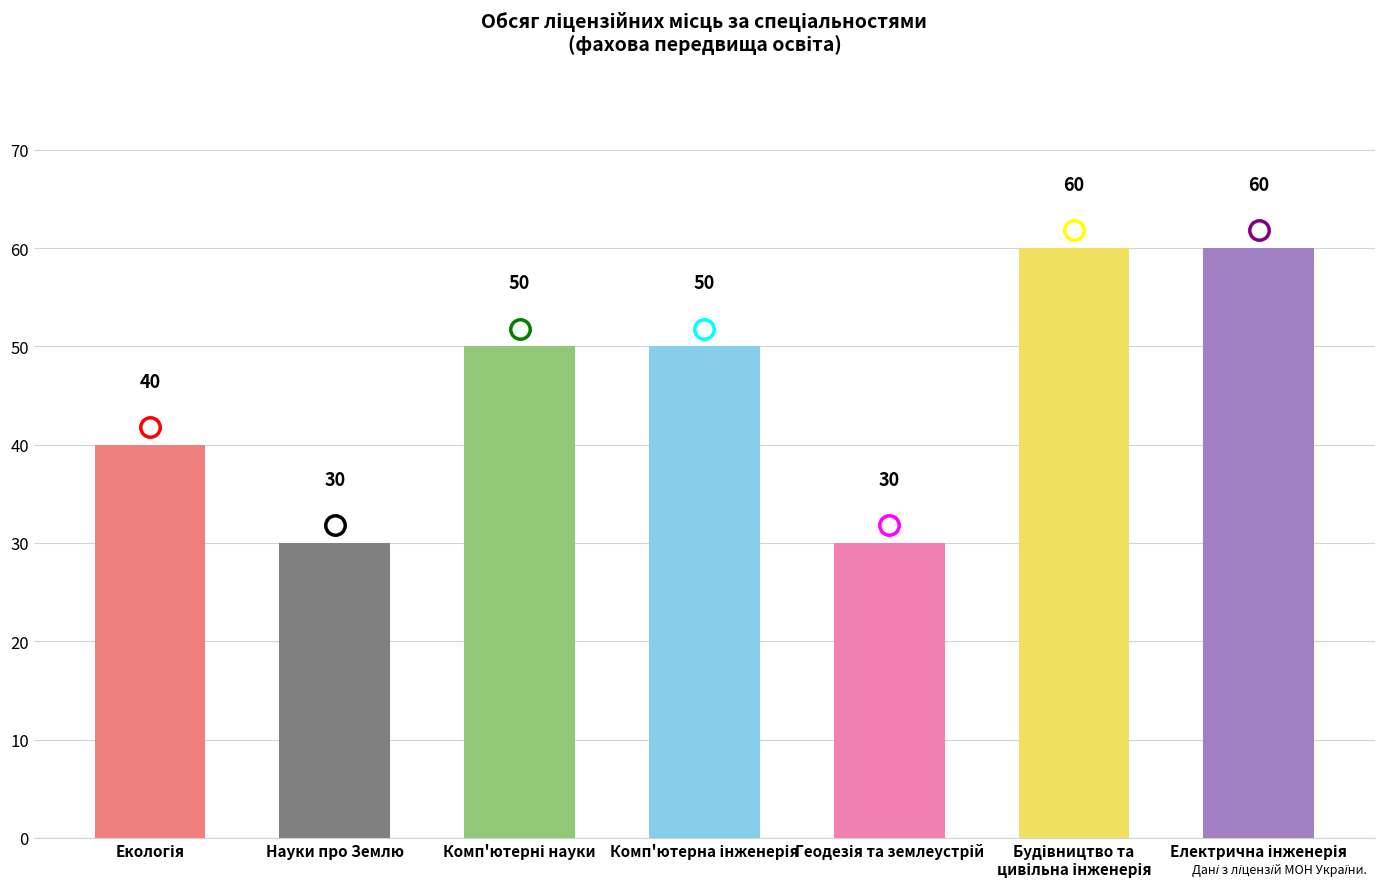

What is the difference between the maximum and minimum values?

30